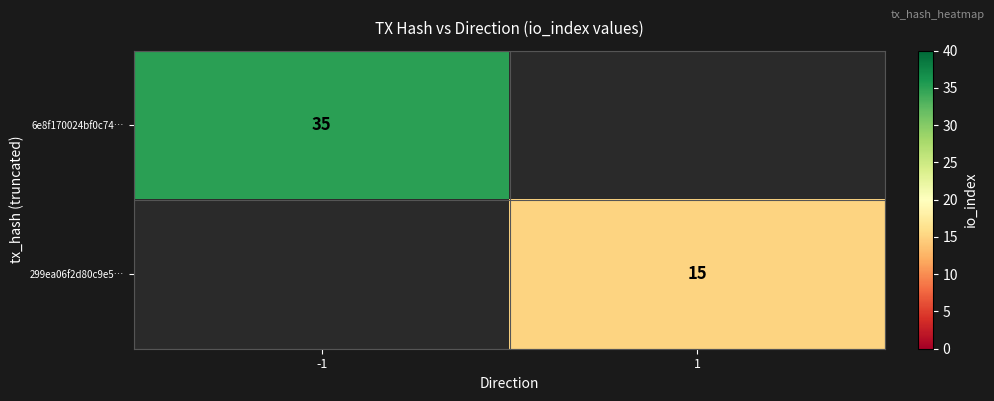

The 6e8f170024bf0c74… series shows 35 at -1. True or false?

True